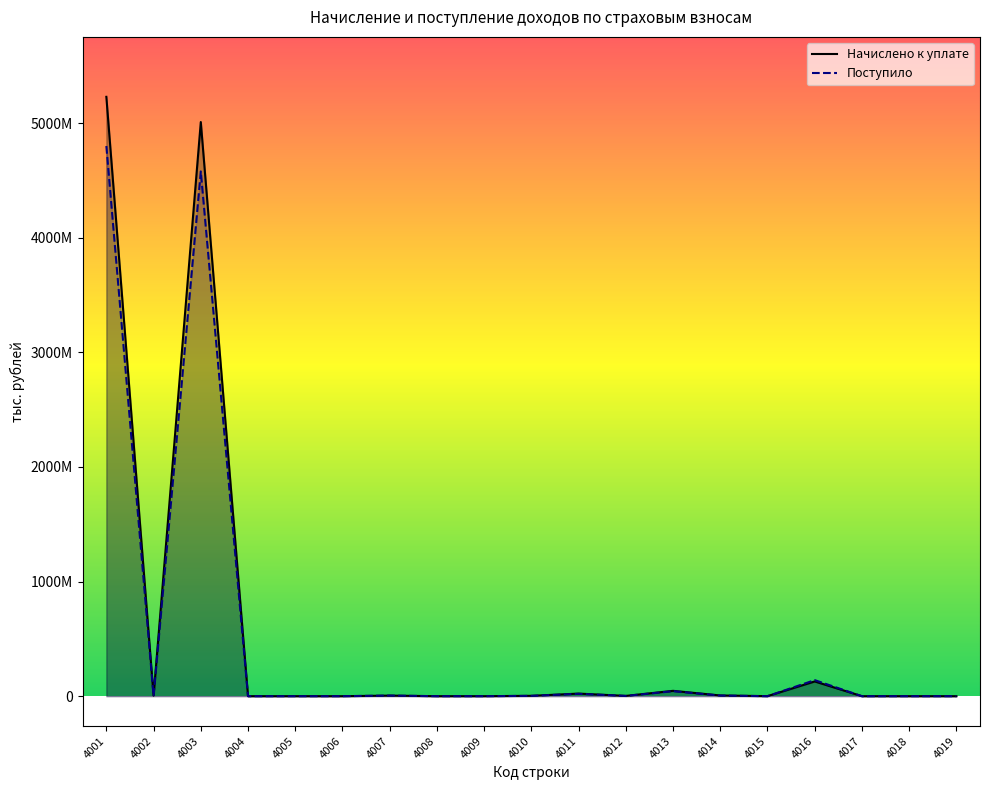

The Начислено к уплате series shows 9391618091 at 4001. True or false?

False